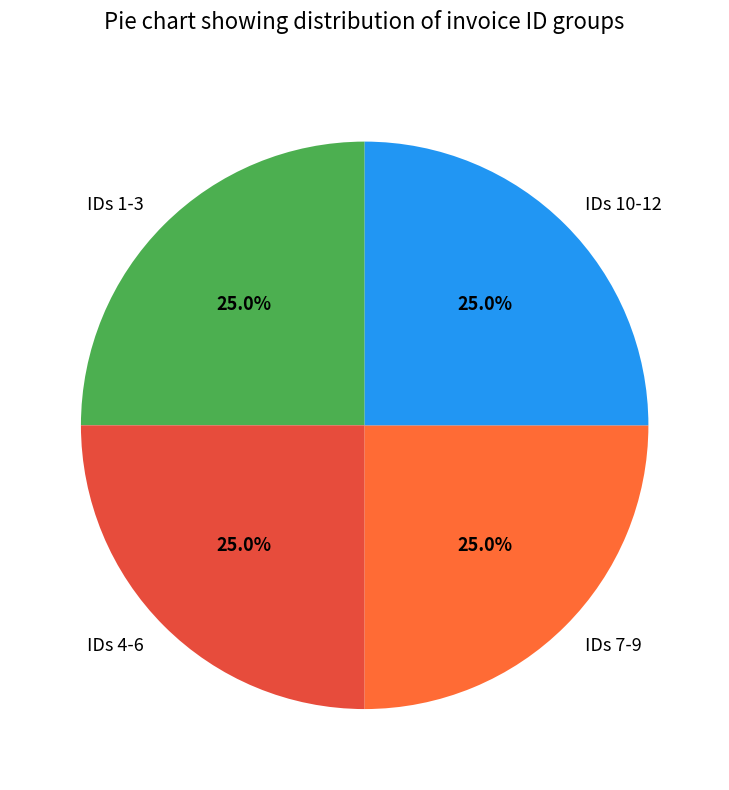

What is the ratio of the value at IDs 7-9 to the value at IDs 4-6?

1.0